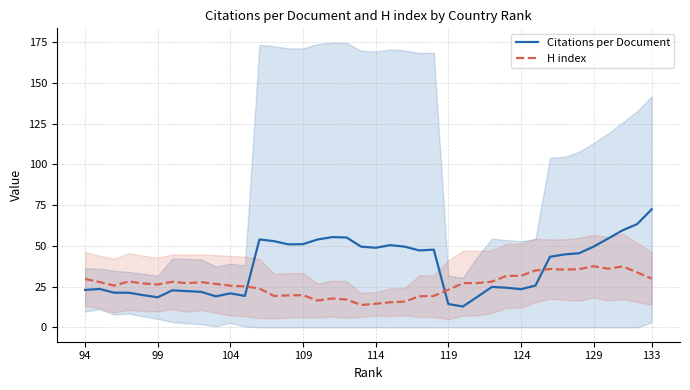

What is the maximum value for H index?

37.5